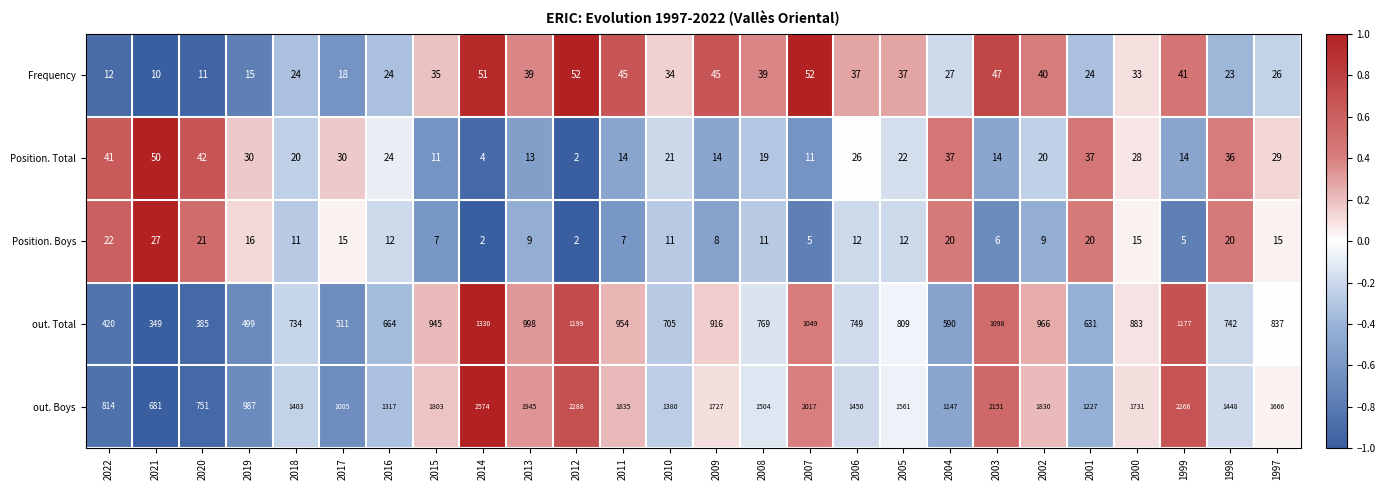

Rank the series at 2008 from lowest to highest value.

Position. Boys, Position. Total, Frequency, out. Total, out. Boys